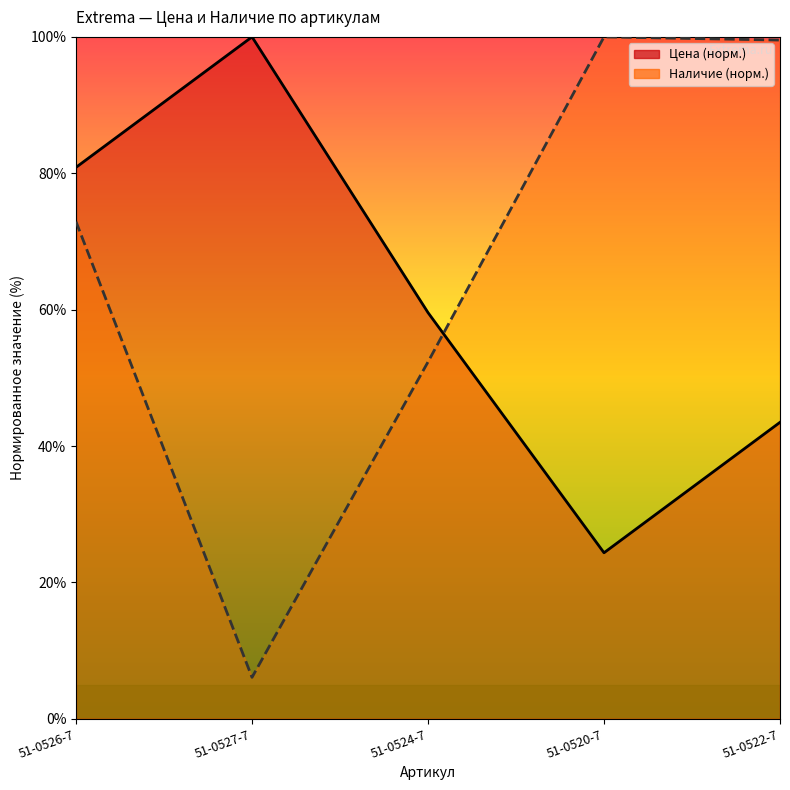

What is the sum of the Наличие values at 51-0520-7 and 51-0522-7?

199.5